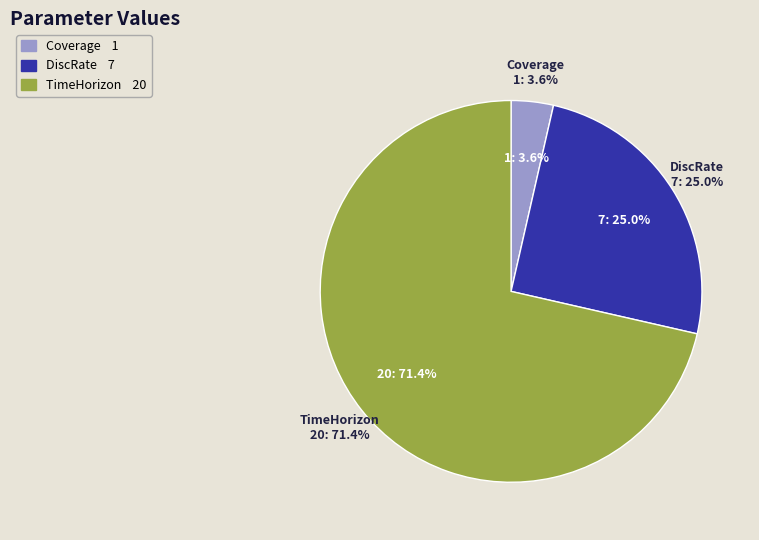

Which category accounts for the majority?

TimeHorizon